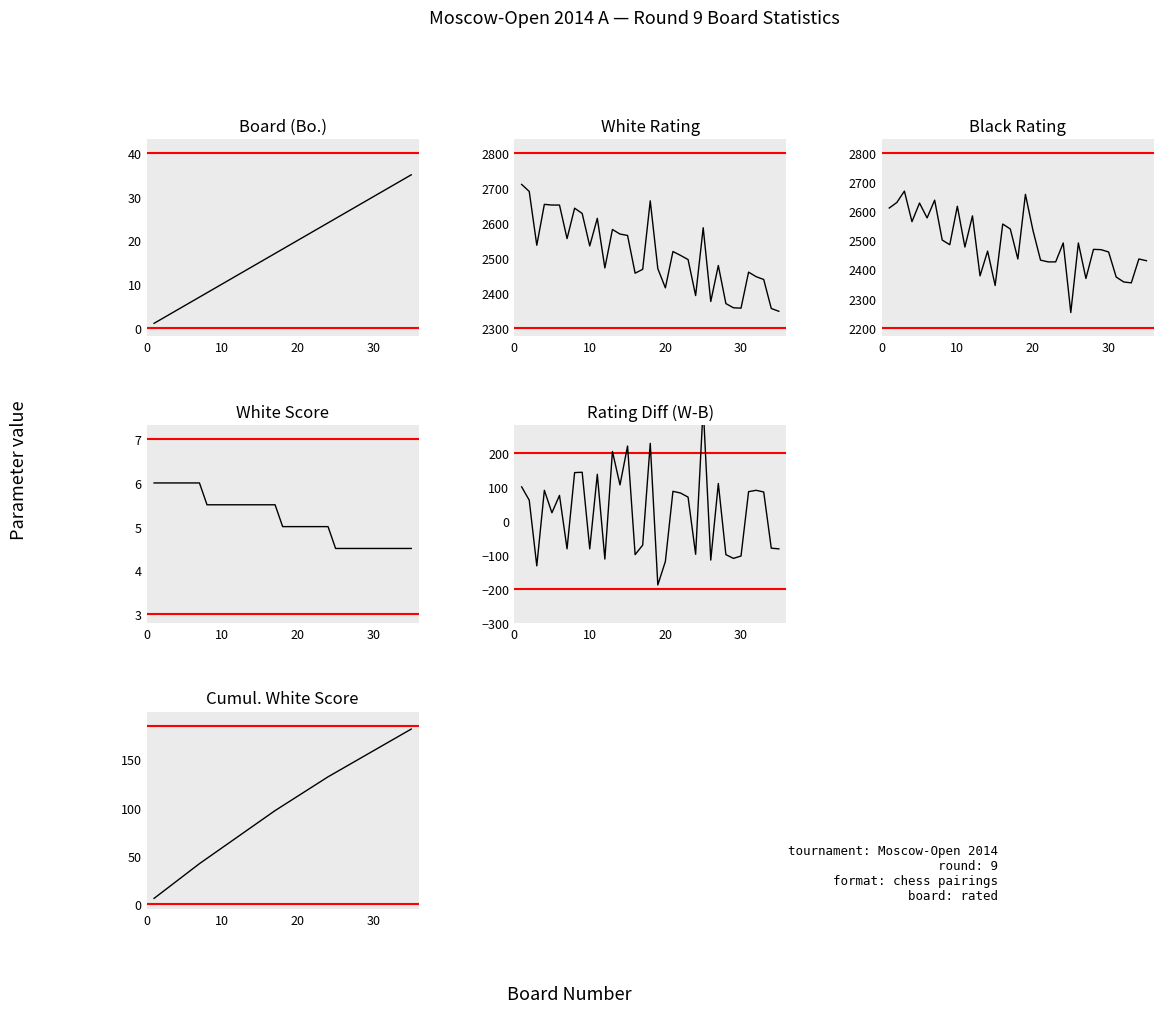

What is the maximum value for Board (Bo.)?

35.0